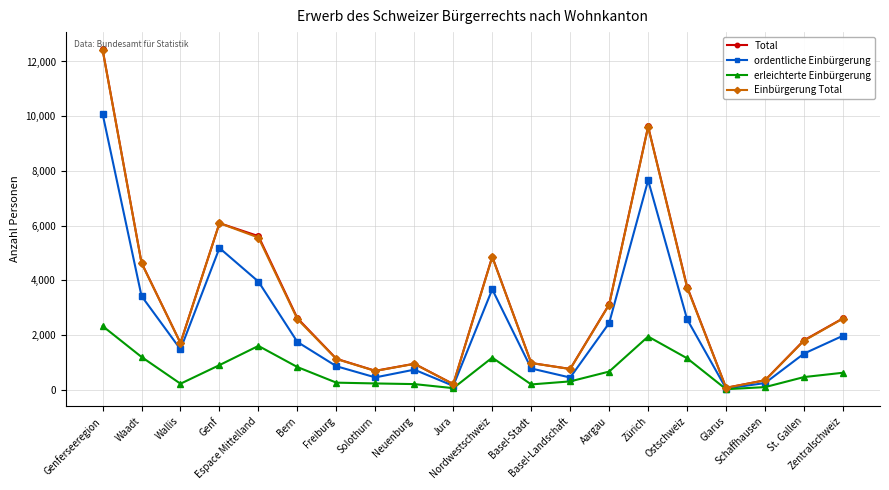

What is the difference between the Total values at Basel-Stadt and Aargau?

2144